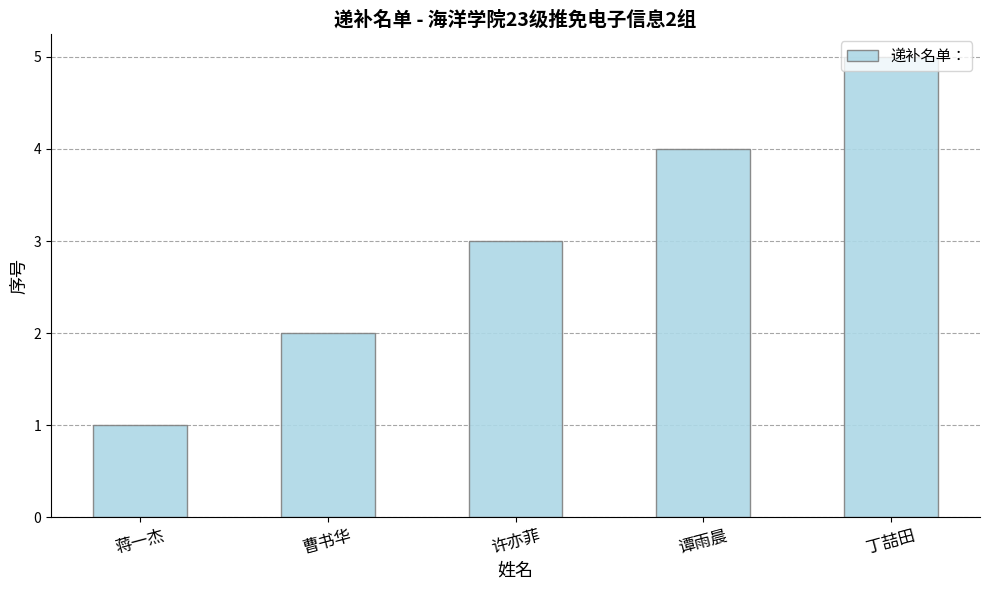

Reading left to right, list all the values displayed in this chart.

蒋一杰=1	曹书华=2	许亦菲=3	谭雨晨=4	丁喆田=5